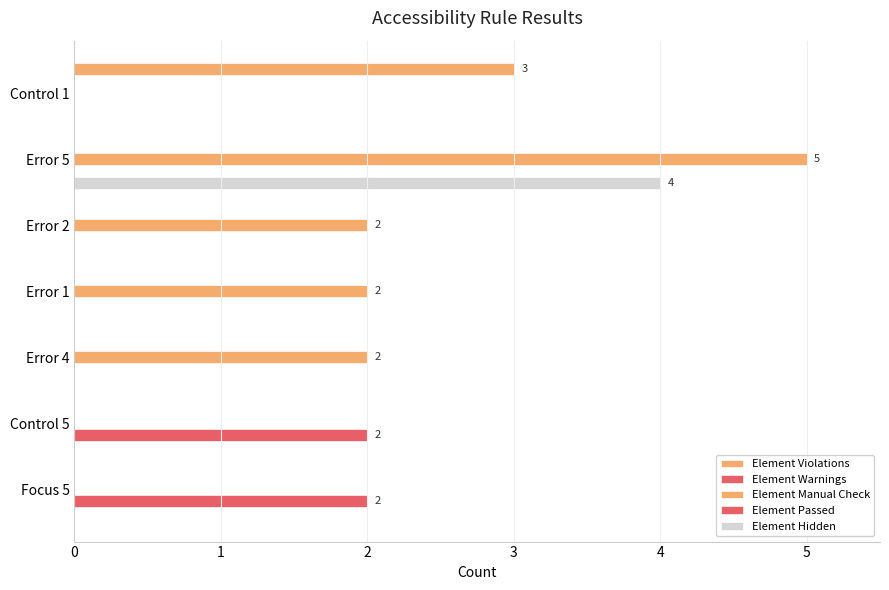

How many data points does each series have?

7